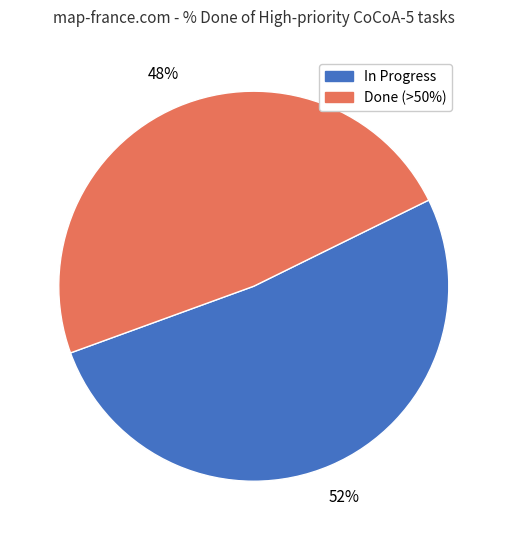

Is there any slice that represents more than half of the pie?

Yes